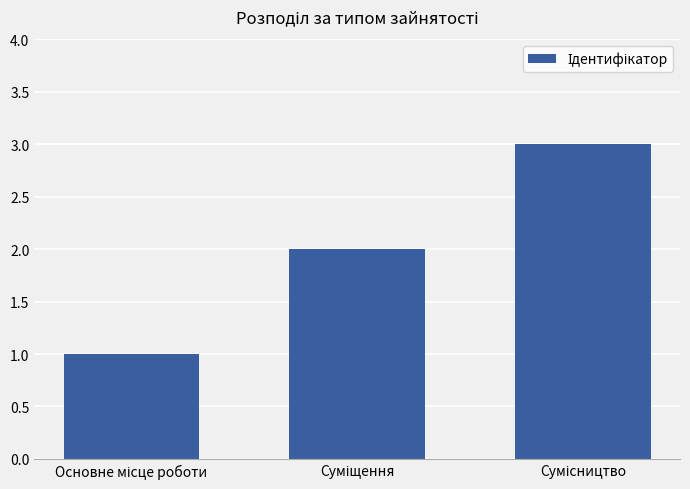

What is the greatest value displayed?

3